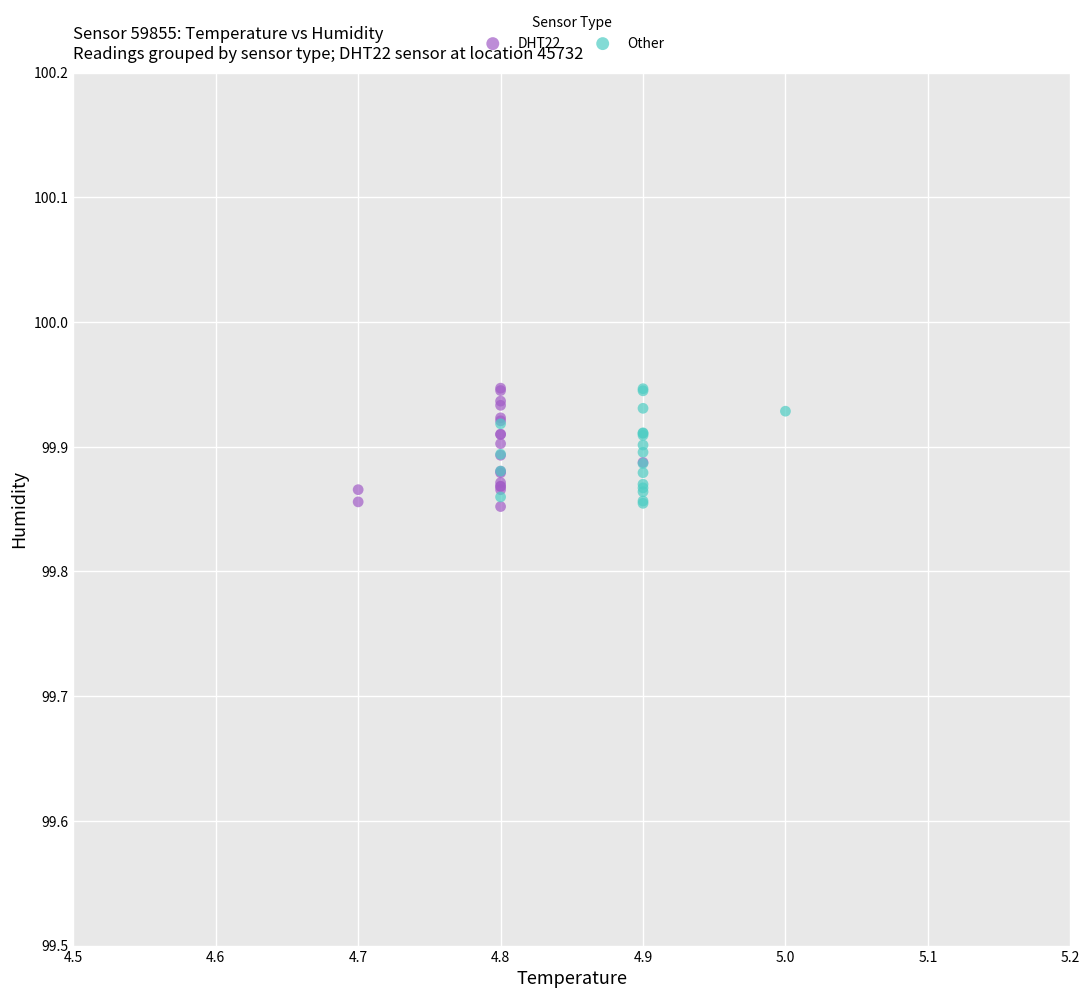

What are all the series names shown in the legend?

DHT22, Other